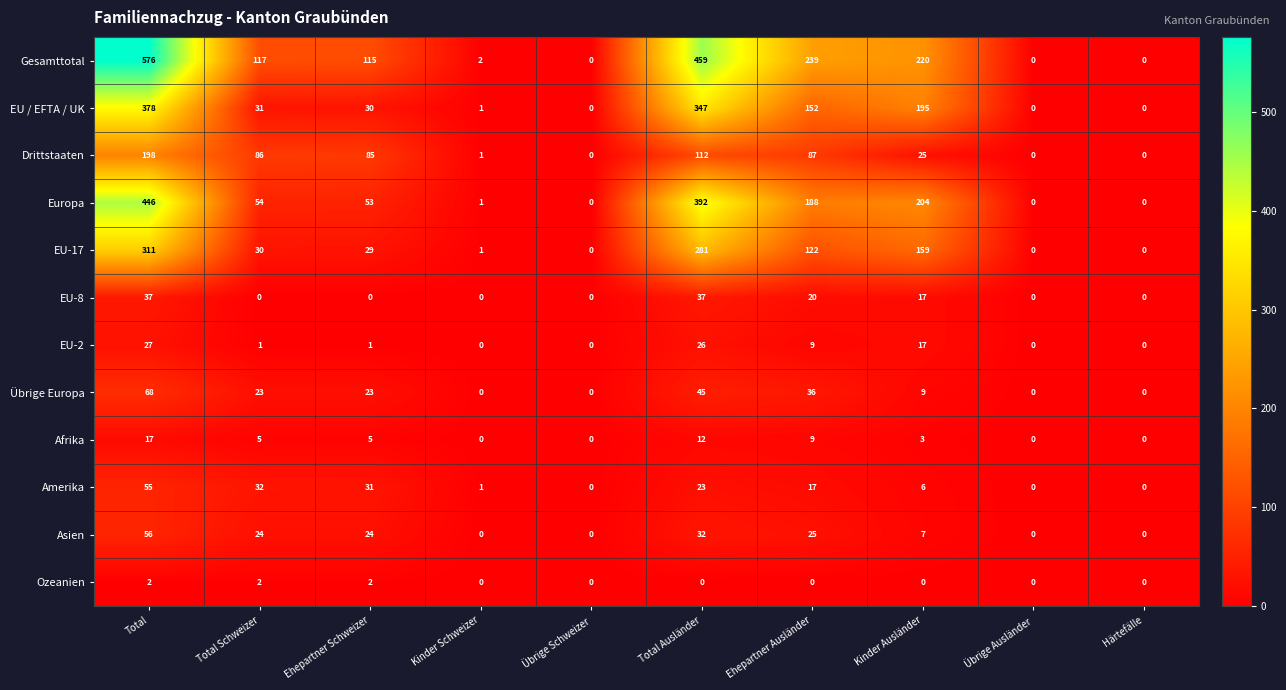

Which series has the largest range (max minus min)?

Gesamttotal